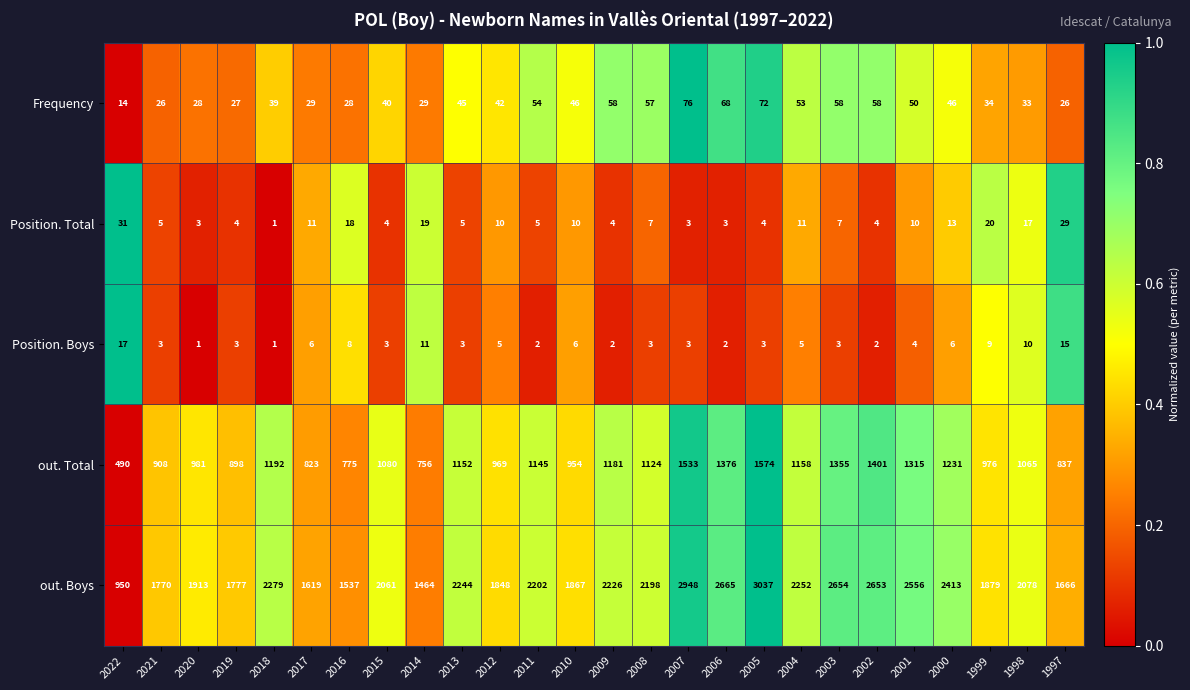

The value of Position. Boys at 2019 is 2. True or false?

False